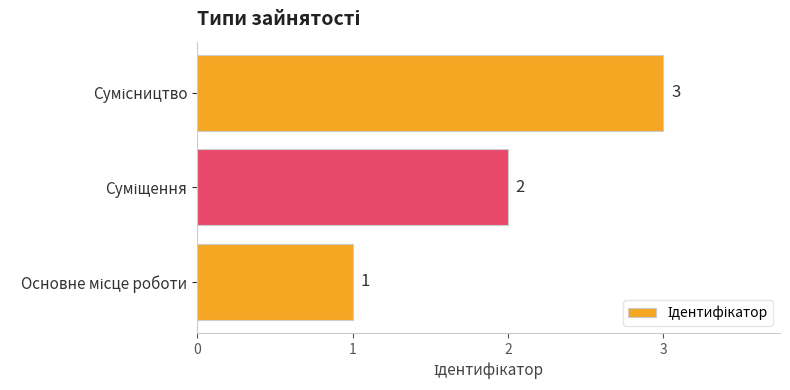

What is the maximum value shown in the chart?

3